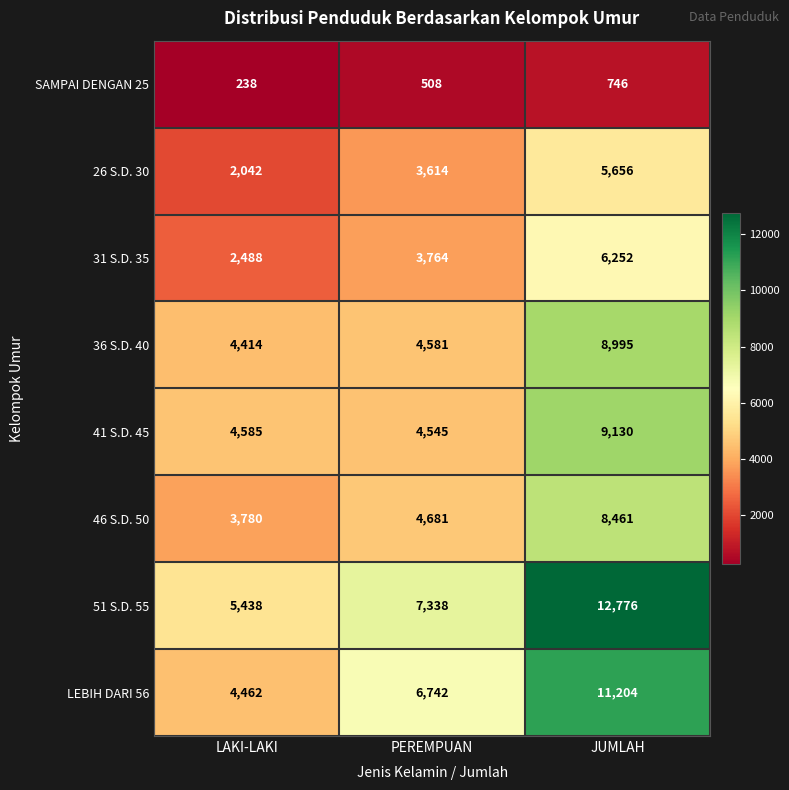

At JUMLAH, list the series in order from largest to smallest.

51 S.D. 55, LEBIH DARI 56, 41 S.D. 45, 36 S.D. 40, 46 S.D. 50, 31 S.D. 35, 26 S.D. 30, SAMPAI DENGAN 25